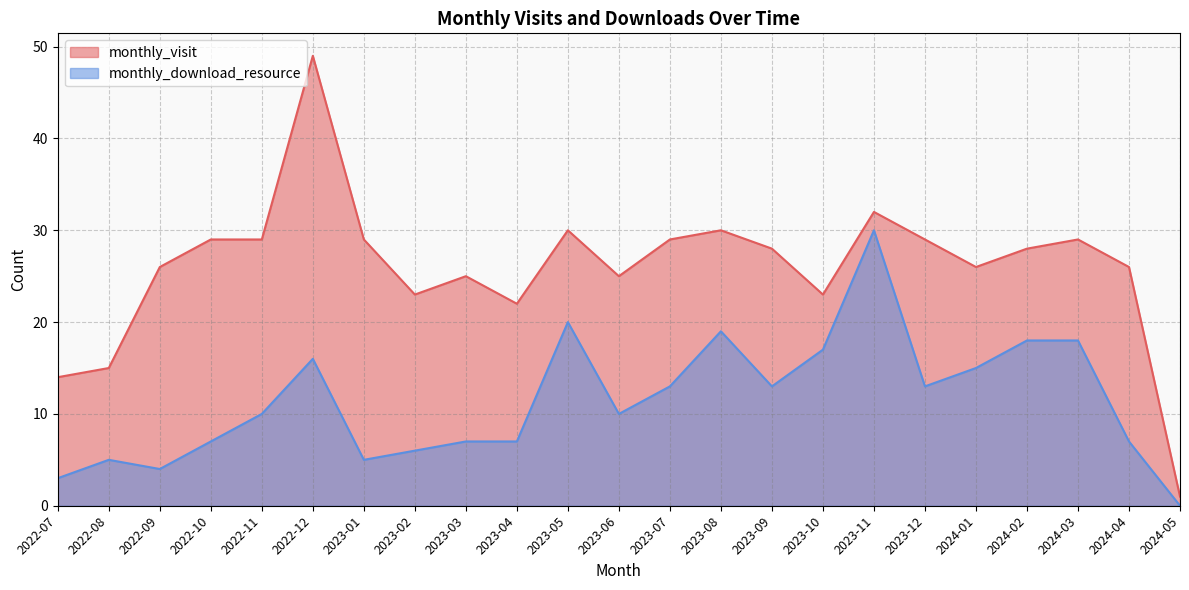

What is the difference between the highest and lowest values at 2023-10?

6